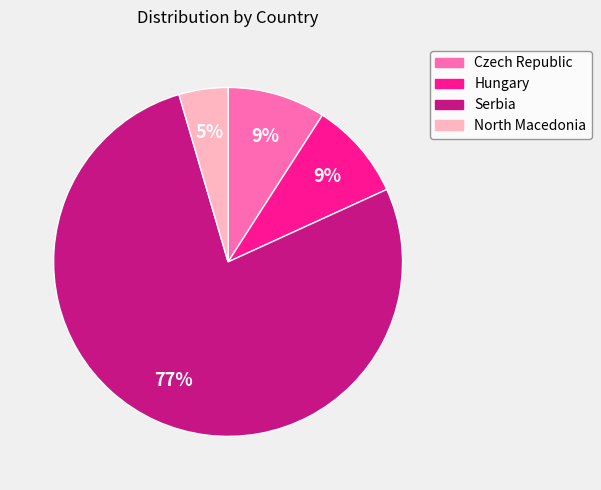

Is there any slice that represents more than half of the pie?

Yes